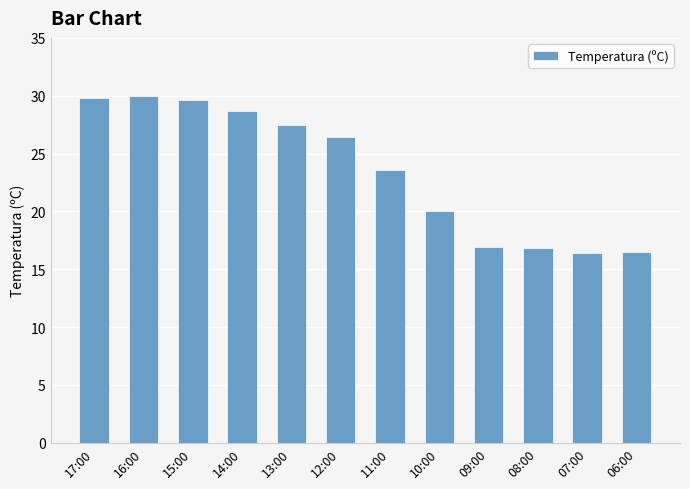

What is the greatest value displayed?

30.0